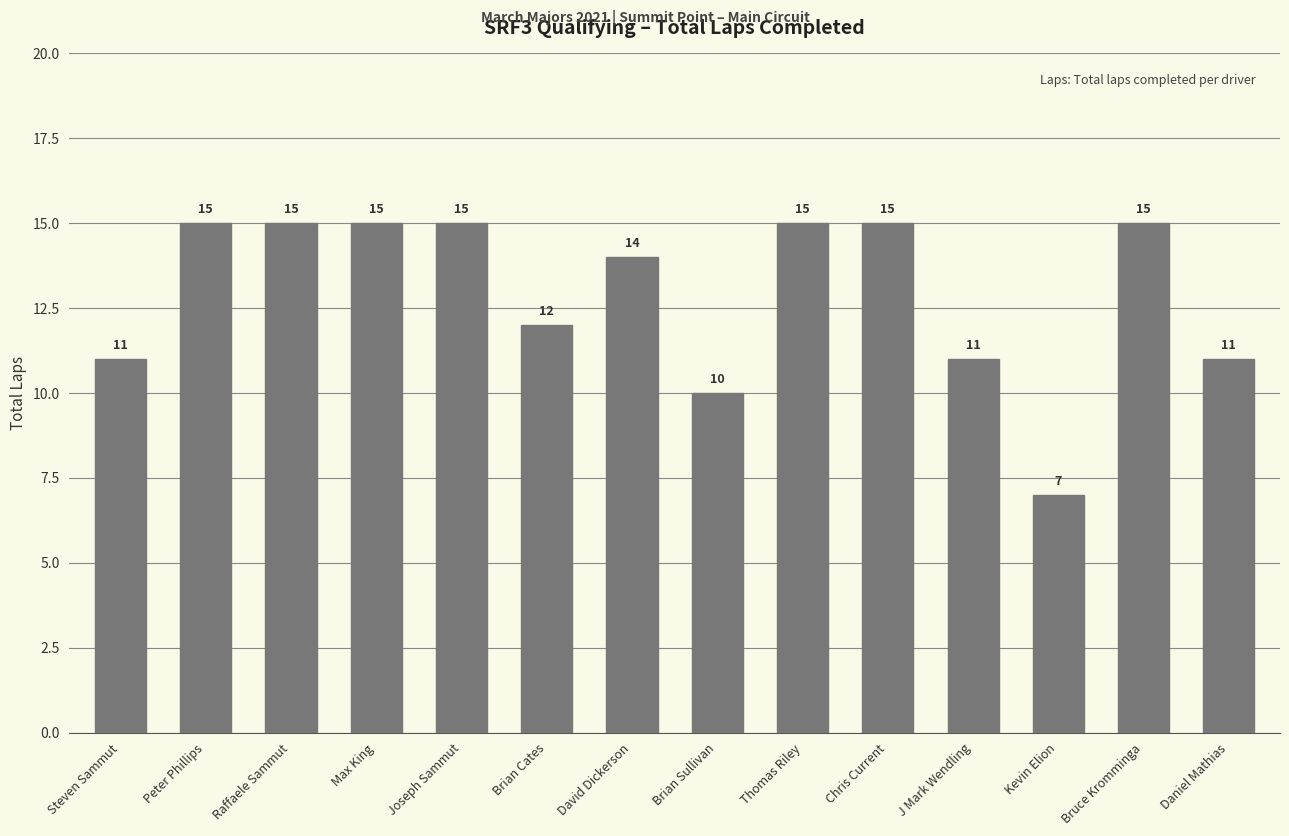

How many distinct data groups are displayed?

1